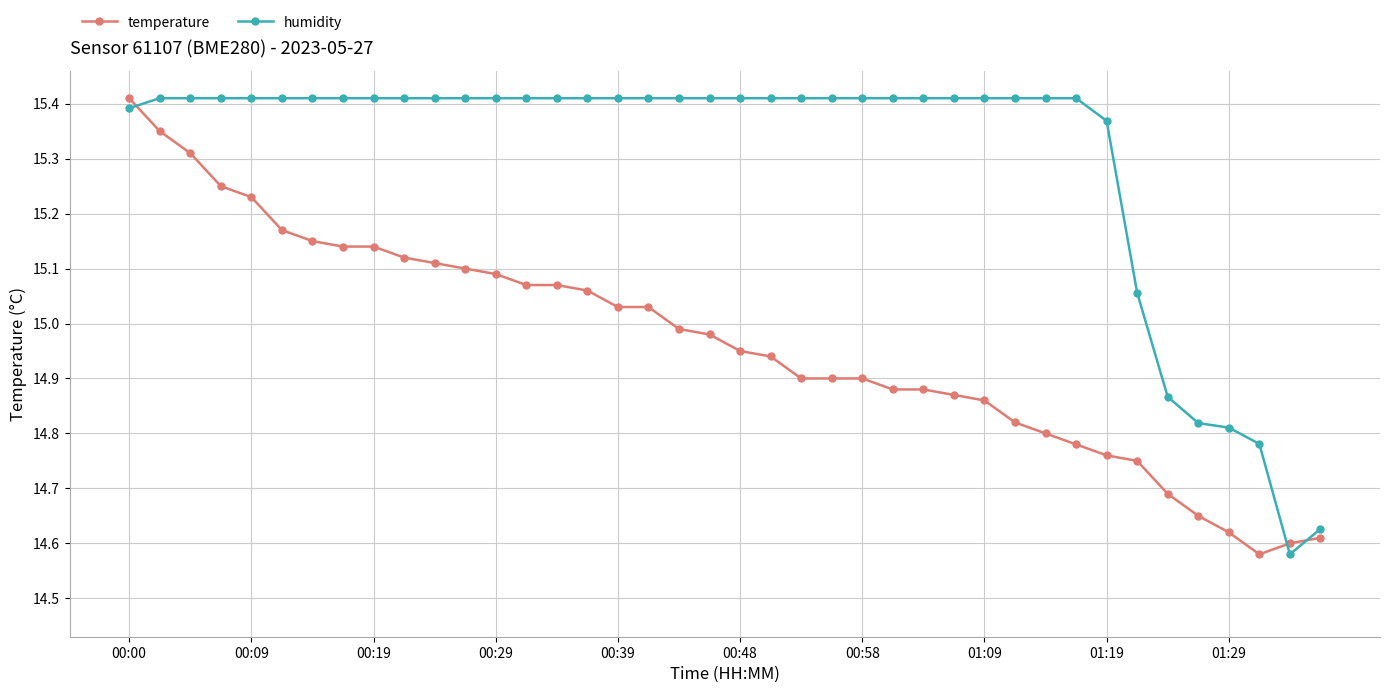

Which series has the largest total across all categories?

humidity